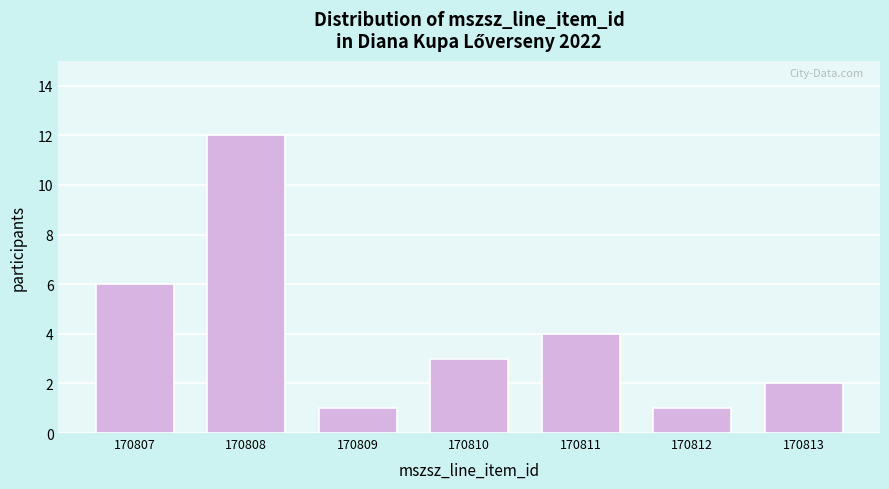

Reading right to left, what are all the values shown in this chart?

2	1	4	3	1	12	6